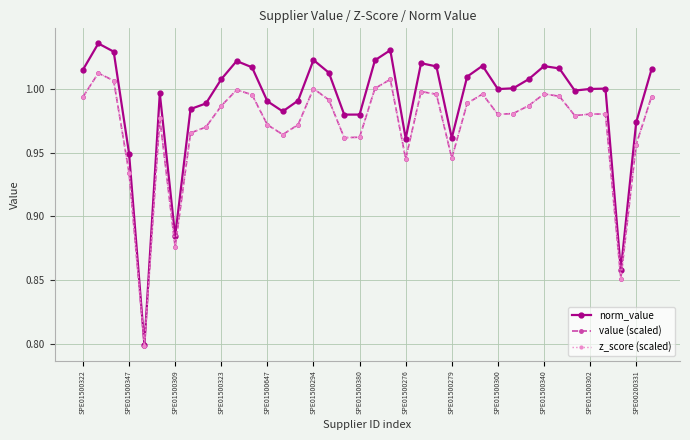

Does the chart have visible grid lines?

Yes